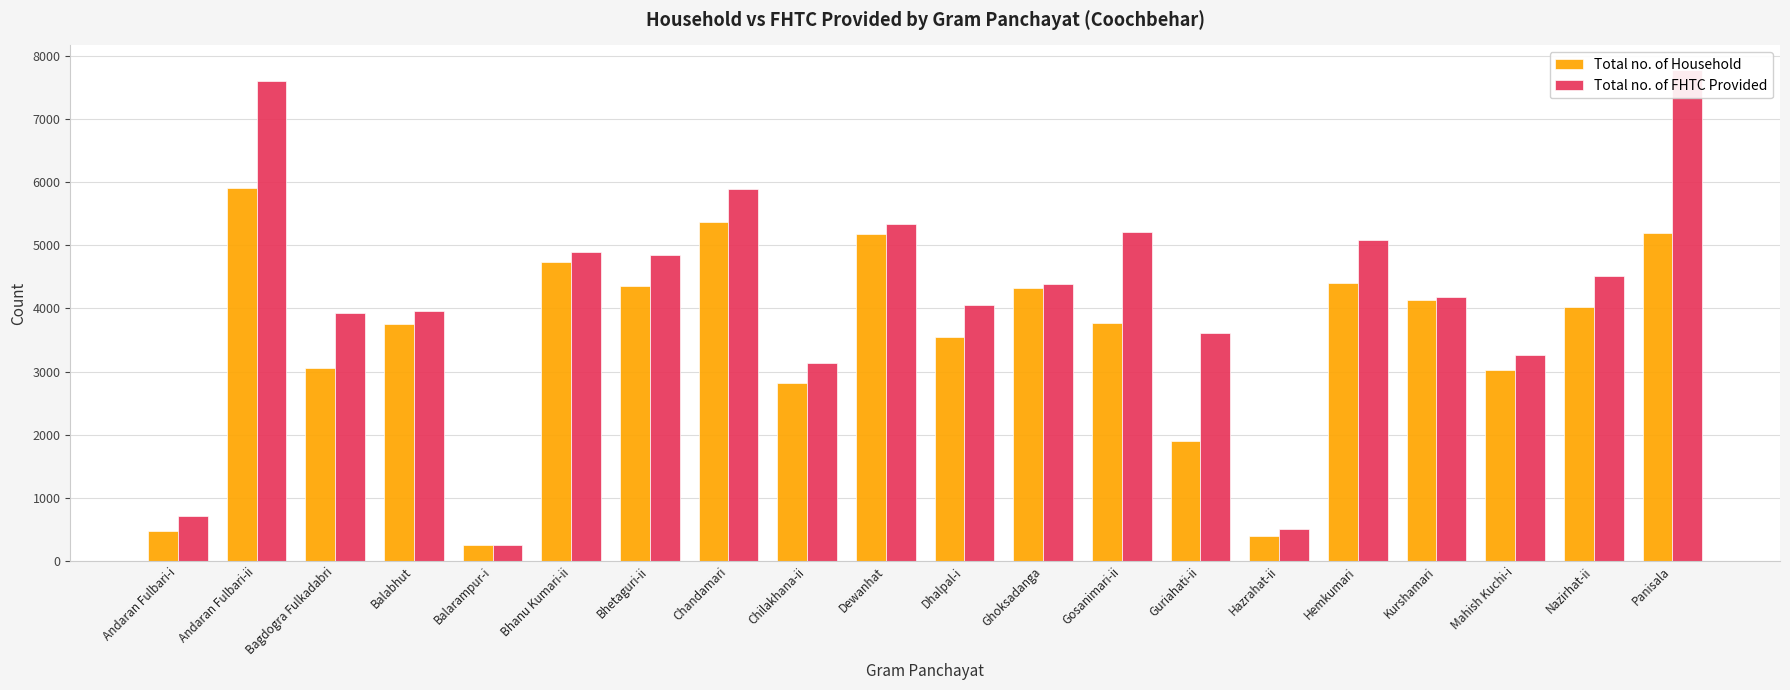

How many data points does each series have?

20